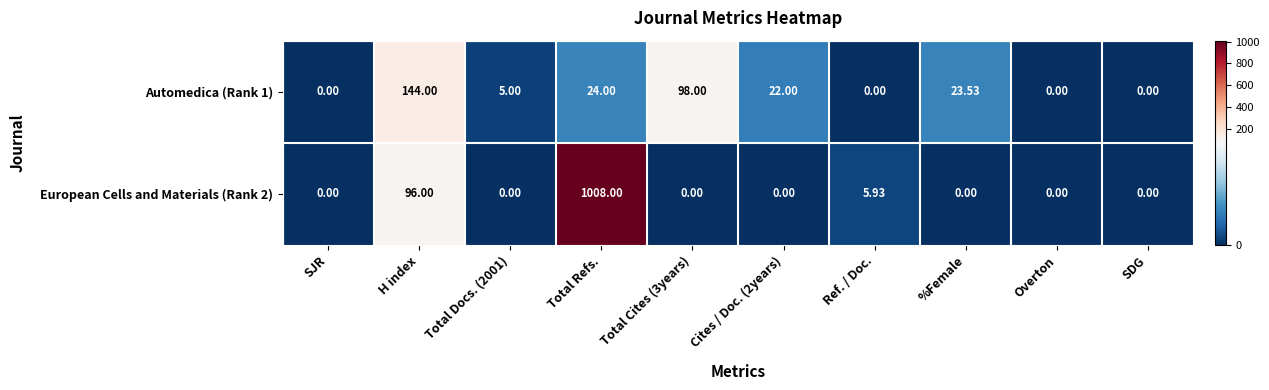

Which category has the highest value in the Automedica (Rank 1) series?

H index